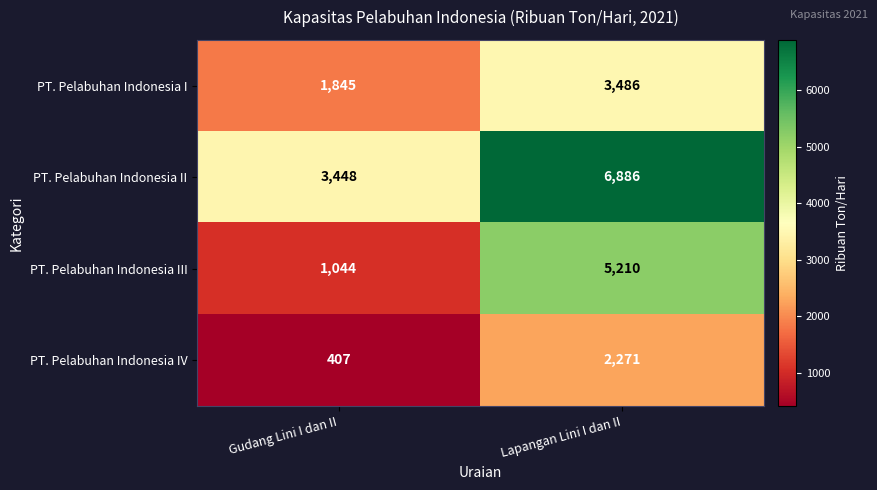

Which series has the largest total across all categories?

PT. Pelabuhan Indonesia II